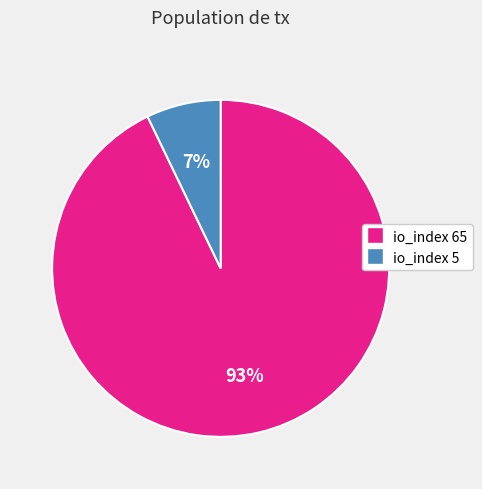

Which has a higher value, io_index 65 or io_index 5?

io_index 65